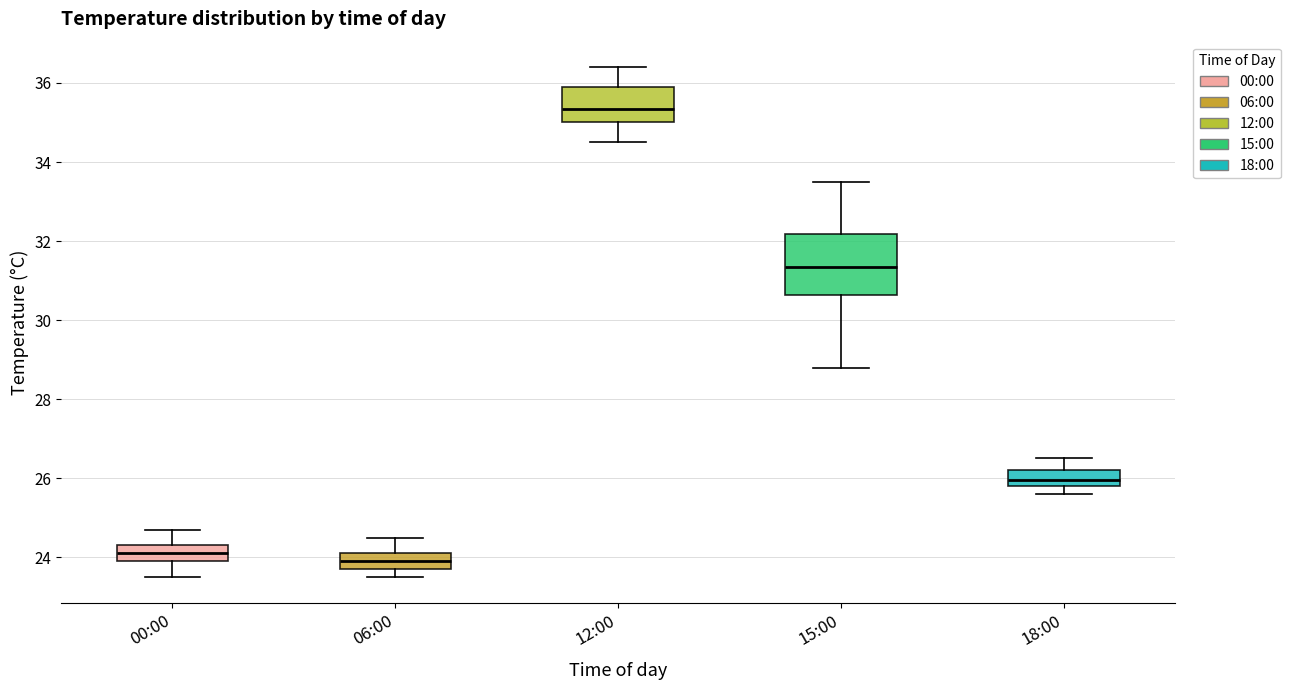

Where is the upper edge of the box for 06:00 on the y-axis? The values are not printed on the chart, so give them approximately, as read against the axis.

24.2